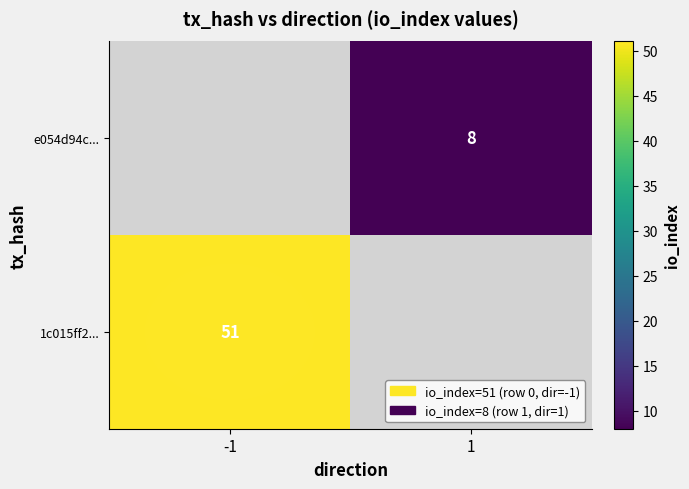

Is the value of 1c015ff2... at -1 greater than the value of e054d94c... at 1?

Yes